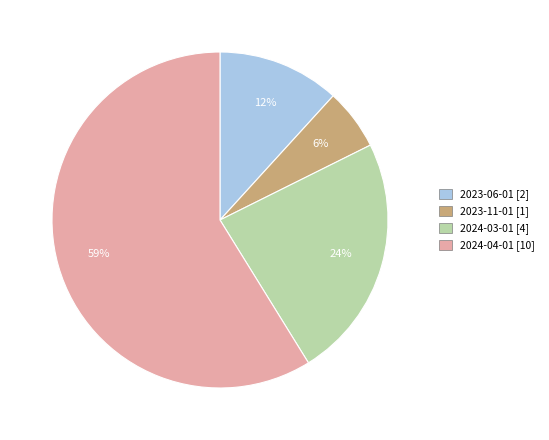

Rank the categories by value from lowest to highest.

2023-11-01, 2023-06-01, 2024-03-01, 2024-04-01